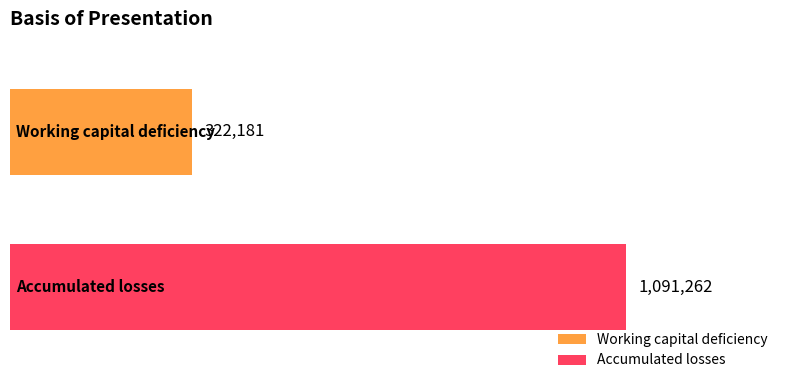

Rank the series by their maximum value, from lowest to highest.

Working capital deficiency, Accumulated losses